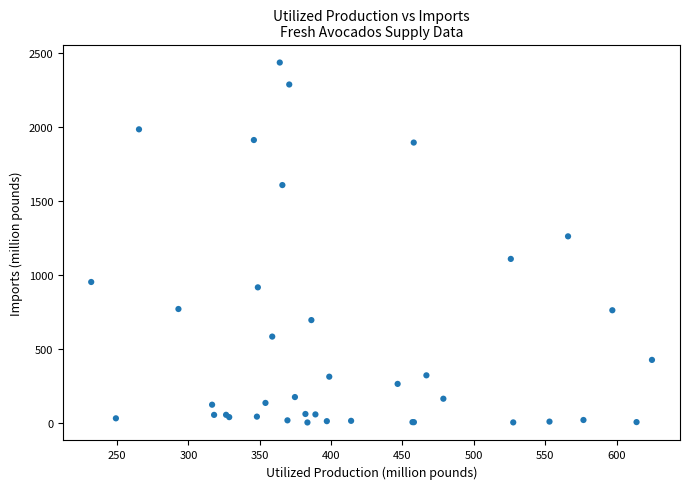

What Y value in the scatter plot is closest to 1219?

1260.7